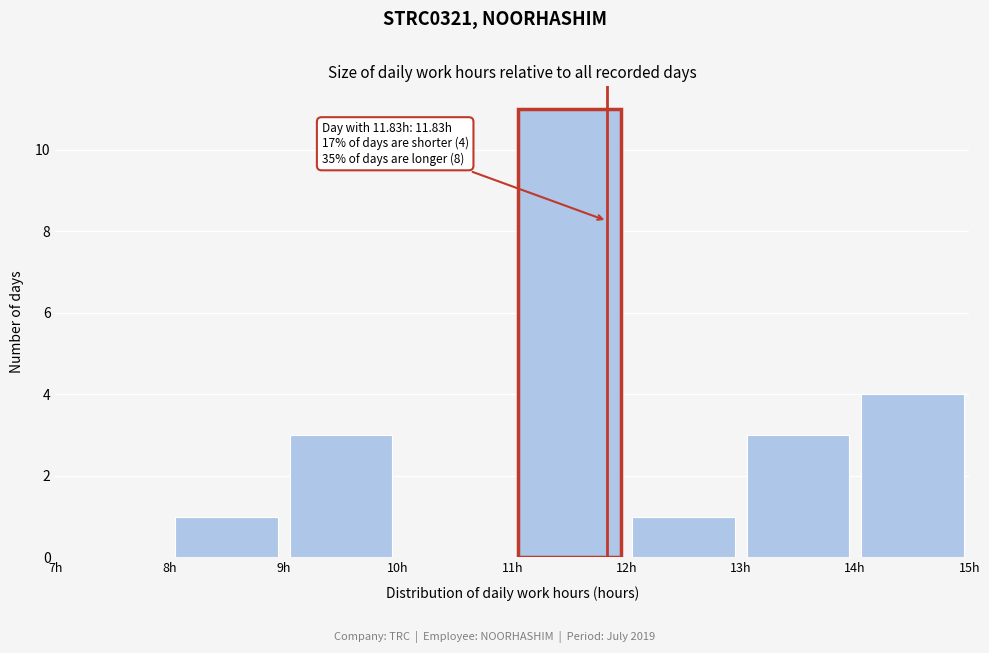

Which range on the x-axis has the tallest bar?

11 to 12